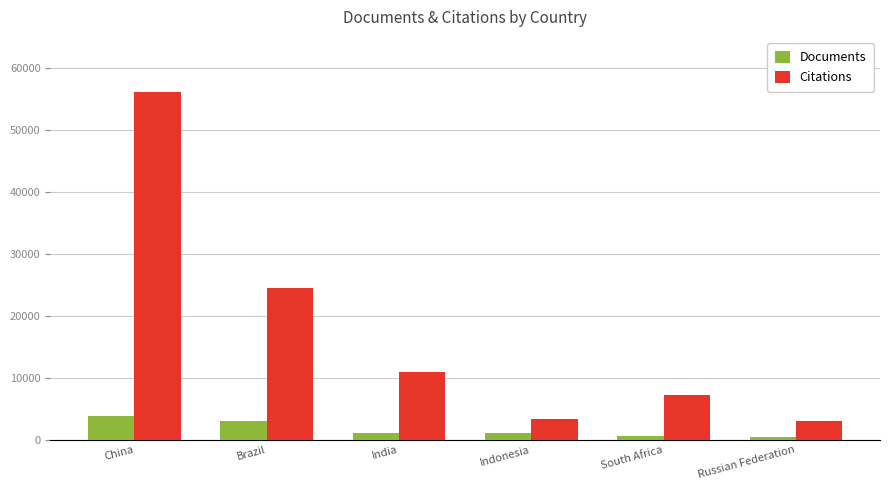

At how many categories does at least one series exceed 20018?

2